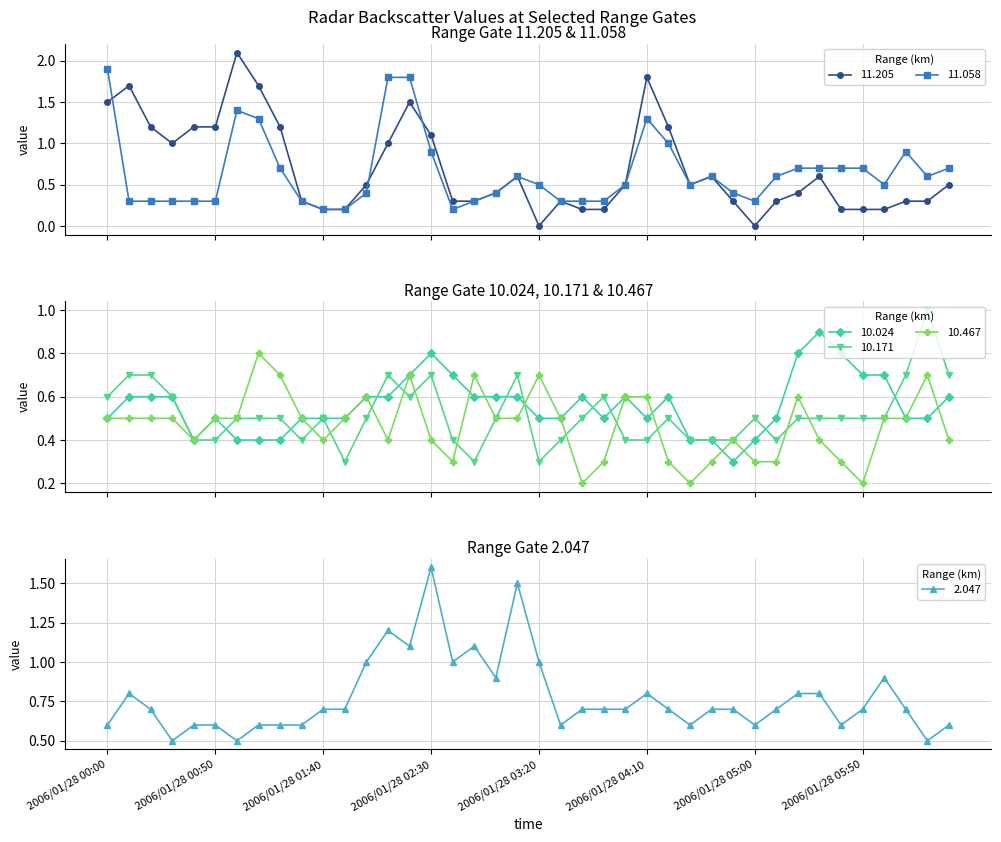

Between 2006/01/28 05:50 and 2006/01/28 02:30, which is larger?

2006/01/28 02:30